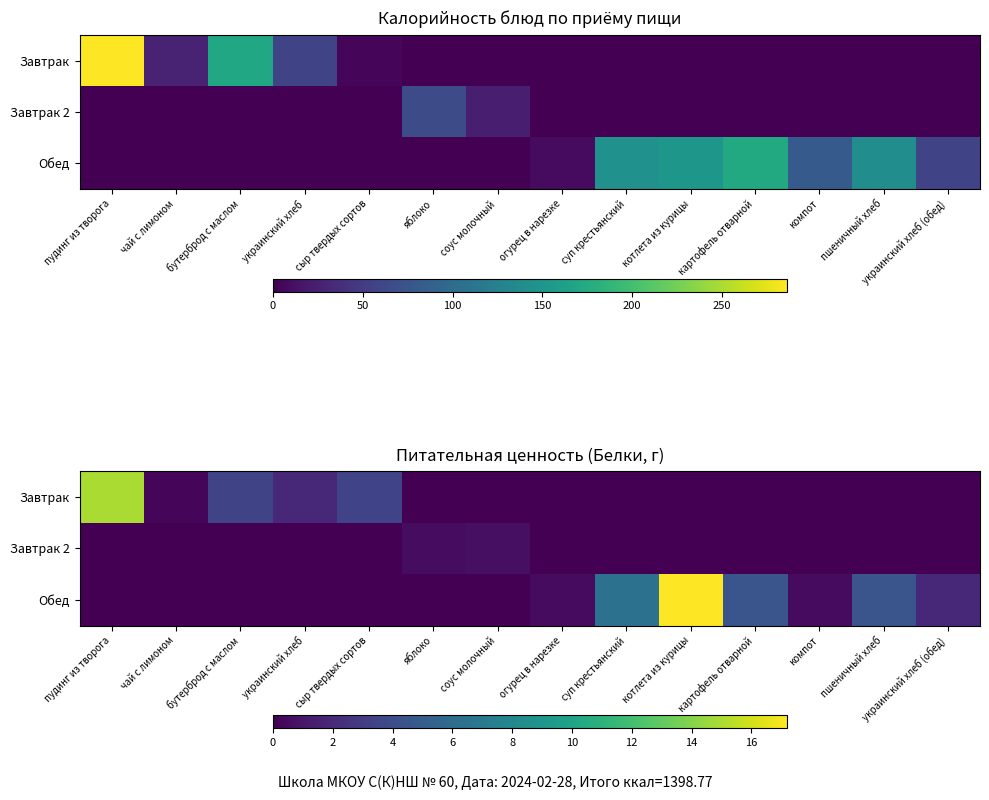

What is the maximum value shown in the chart?

17.2